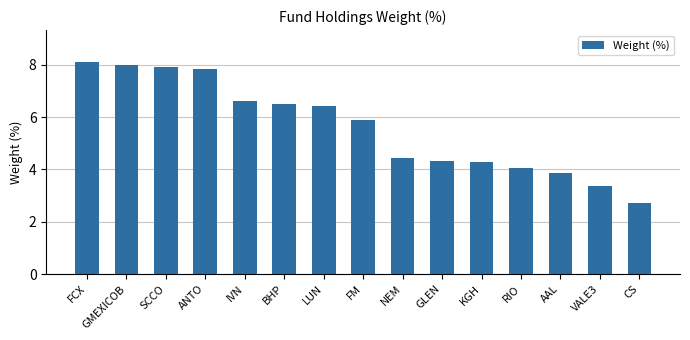

What is the difference between the maximum and minimum values?

5.4